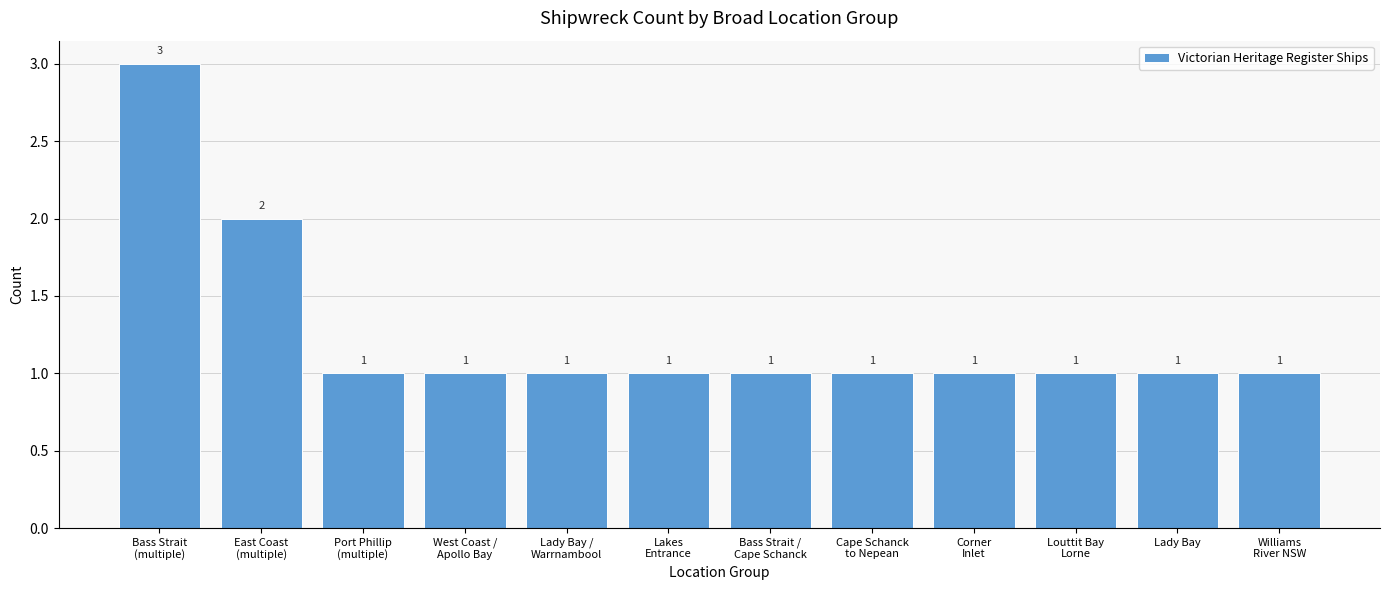

The chart shows a value of 1 at Corner
Inlet. True or false?

True